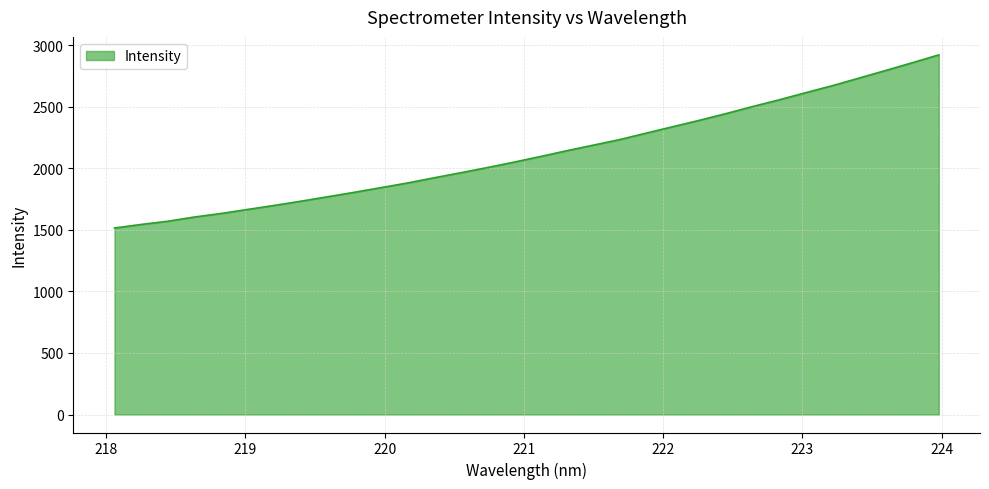

Rank the categories by value from lowest to highest.

218.0596, 218.2508, 218.442, 218.6332, 218.8244, 219.0156, 219.2067, 219.3979, 219.589, 219.7801, 219.9712, 220.1623, 220.3533, 220.5444, 220.7354, 220.9264, 221.1174, 221.3083, 221.4993, 221.6902, 221.8812, 222.0721, 222.263, 222.4538, 222.6447, 222.8355, 223.0264, 223.2172, 223.408, 223.5987, 223.7895, 223.9802